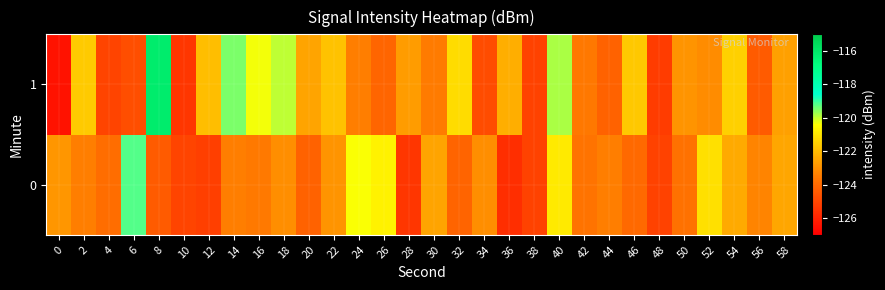

Between 40 and 56, which series saw the biggest shift?

1